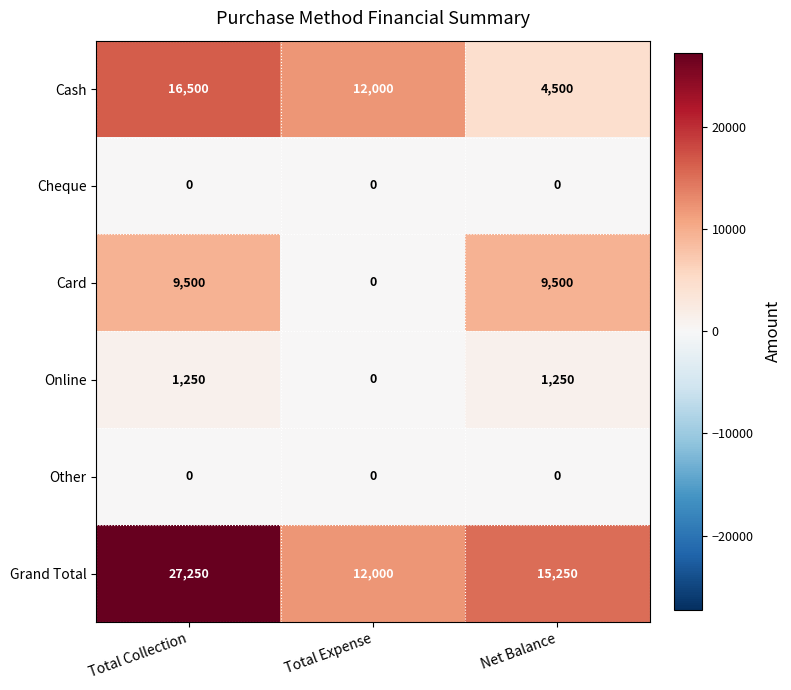

Which series changed the most between Total Expense and Net Balance?

Card